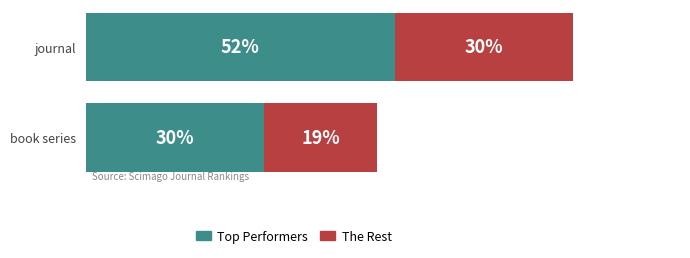

Which label corresponds to the smallest value in the chart?

book series